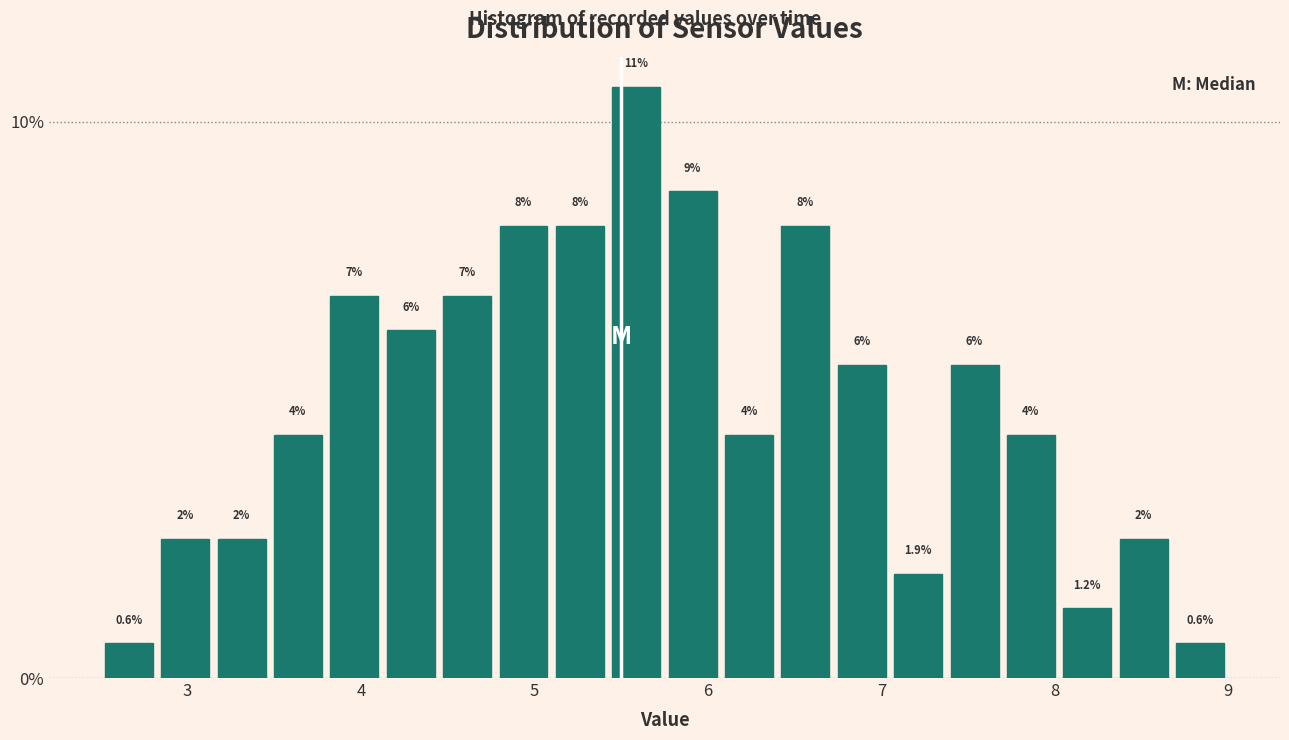

Around what value on the x-axis is the tallest bar? Give the approximate position of its centre, as read against the axis.

5.6